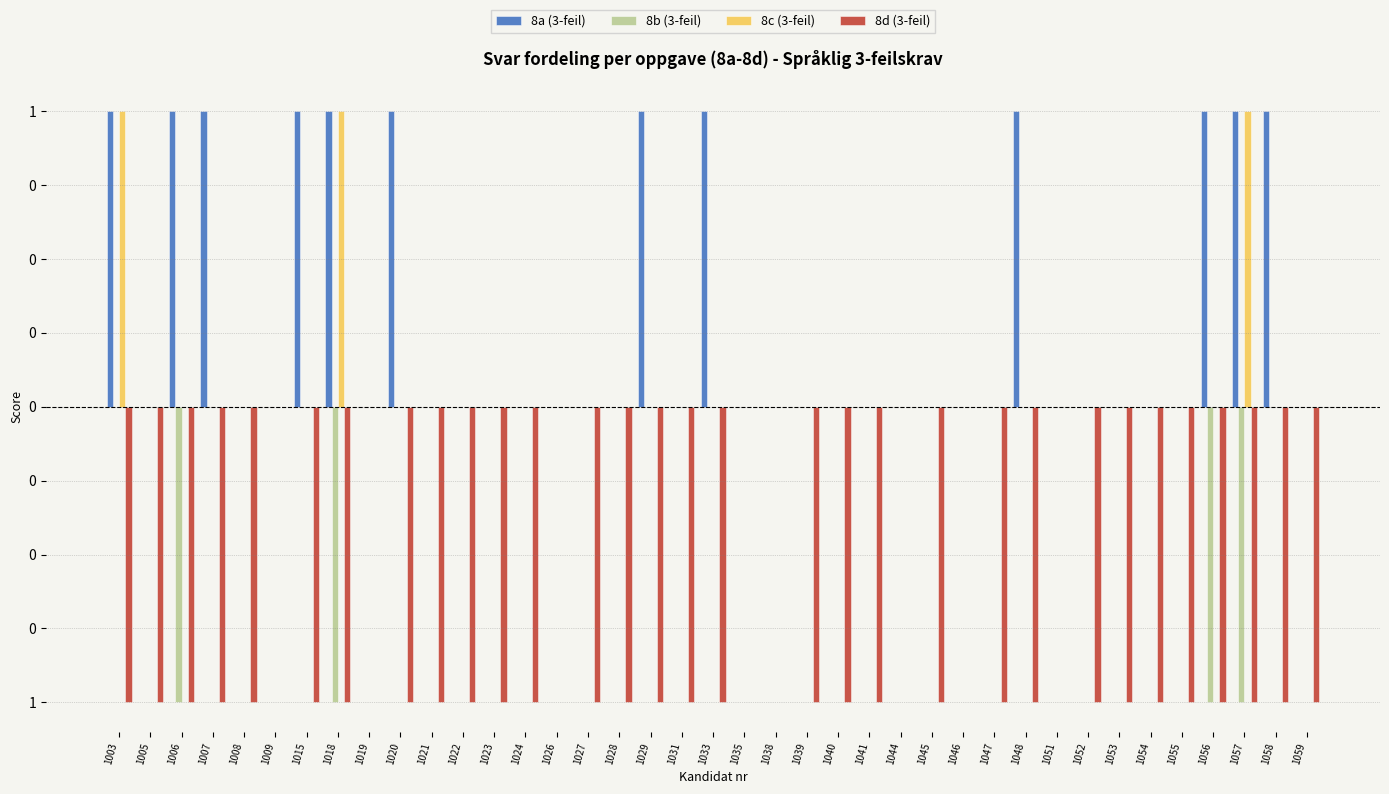

Is the value of 8a (3-feil) at 1054 greater than the value of 8d (3-feil) at 1019?

No